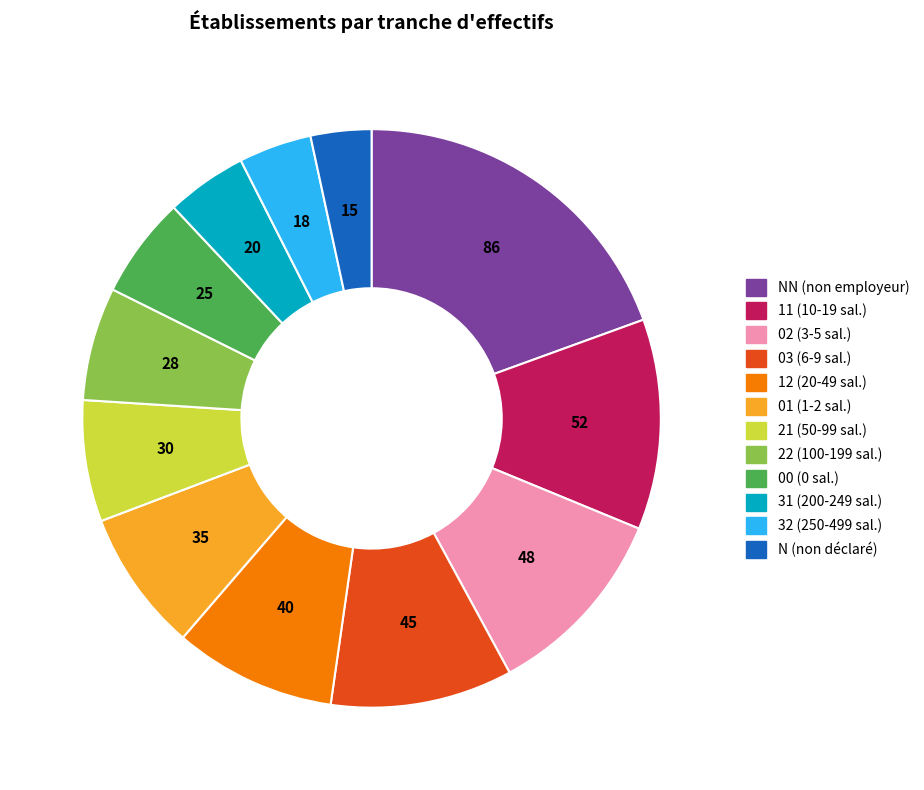

Is there any slice that represents more than half of the pie?

No